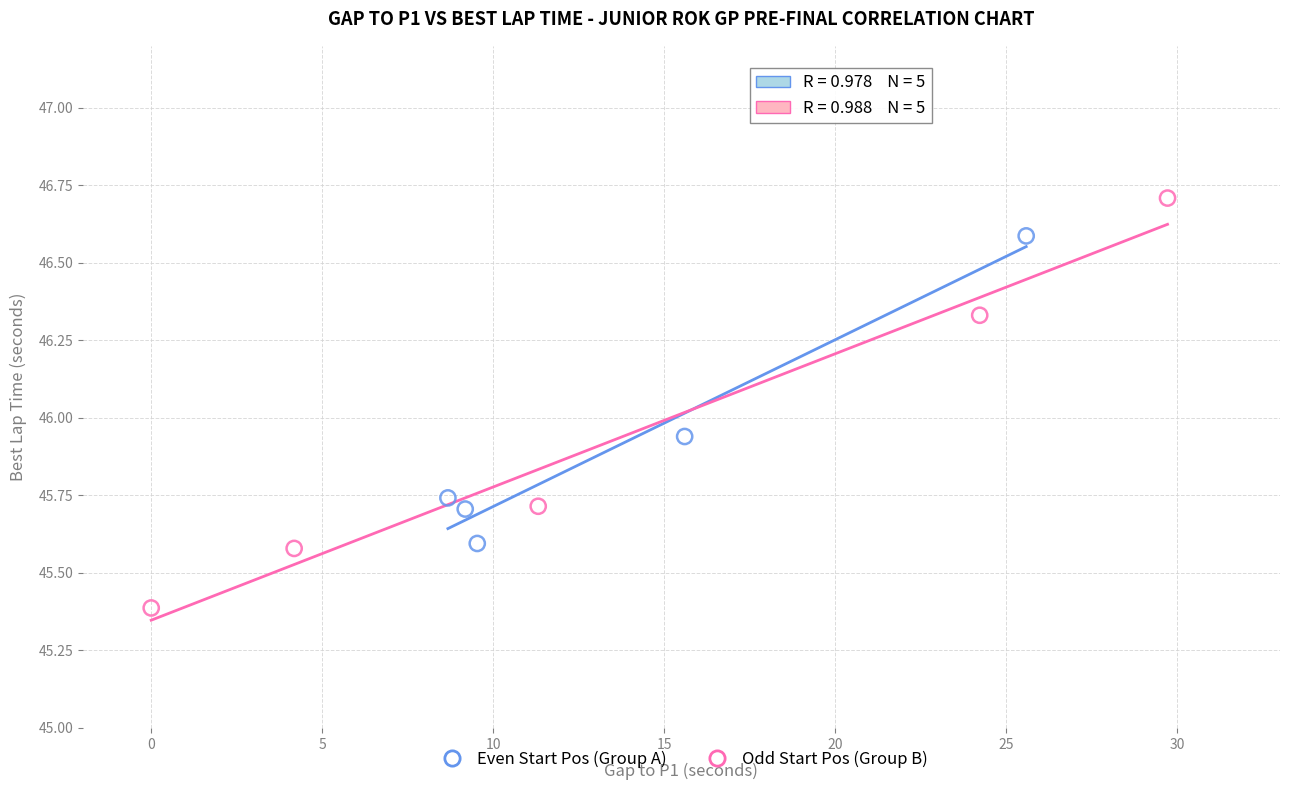

Which series has the largest Y range (max minus min)?

Odd Start Pos (Group B)